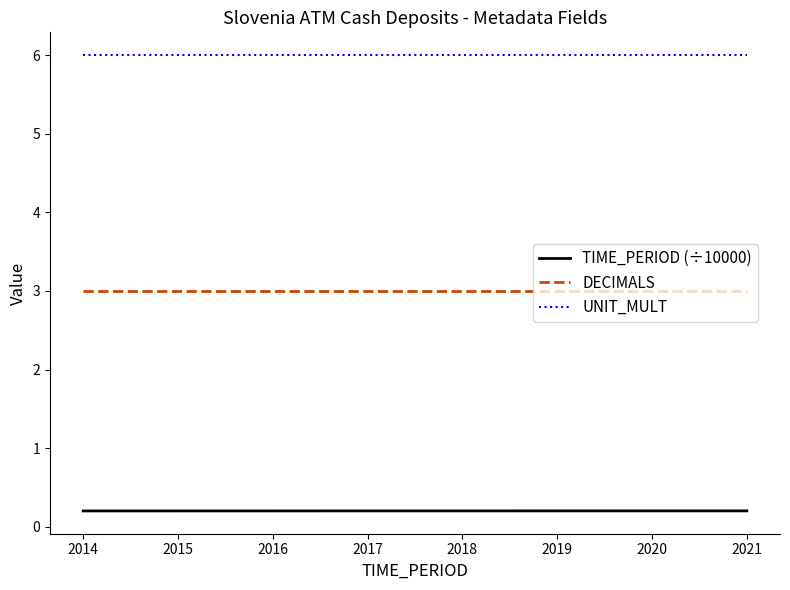

Rank the series by their maximum value, from highest to lowest.

UNIT_MULT, DECIMALS, TIME_PERIOD (÷10000)